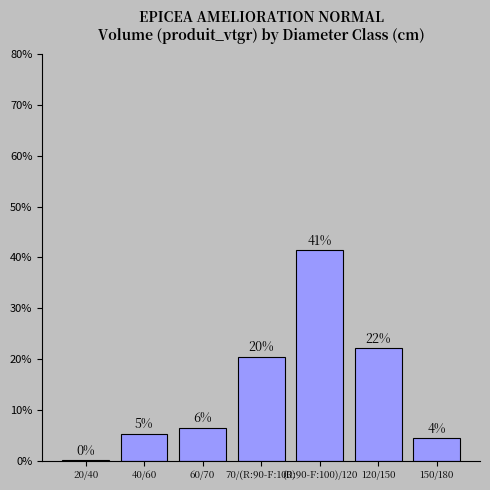

What value does the data have at 60/70?

6.4